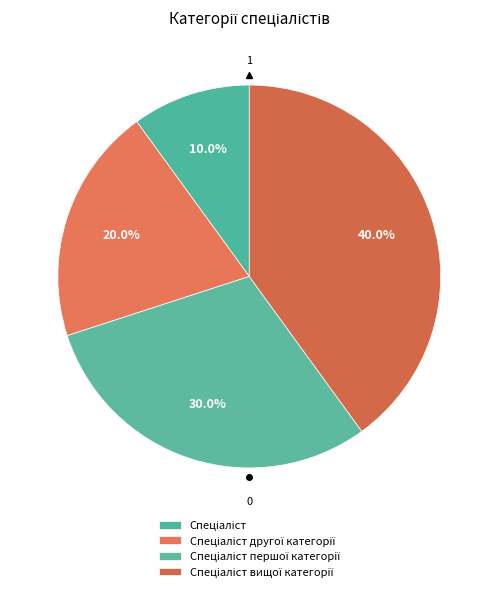

To the nearest percent, what is the difference between the largest and smallest slice percentages?

30%